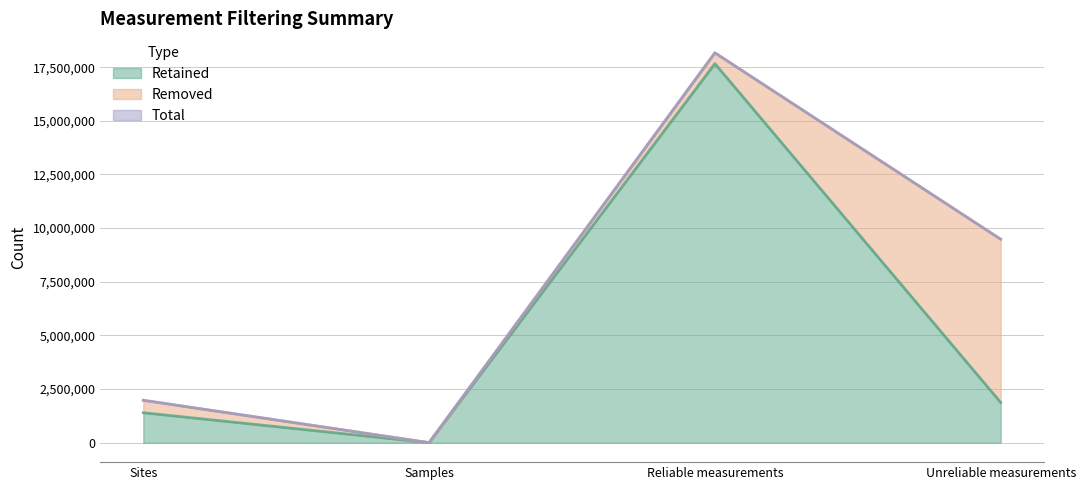

True or false: Retained and Total cross at least once.

False